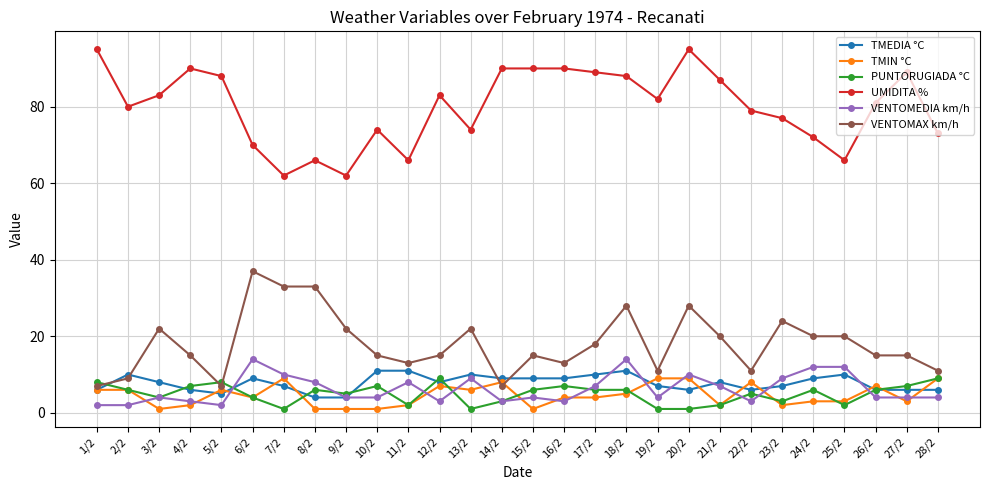

What is the sum of the TMIN °C values at 21/2 and 24/2?

5